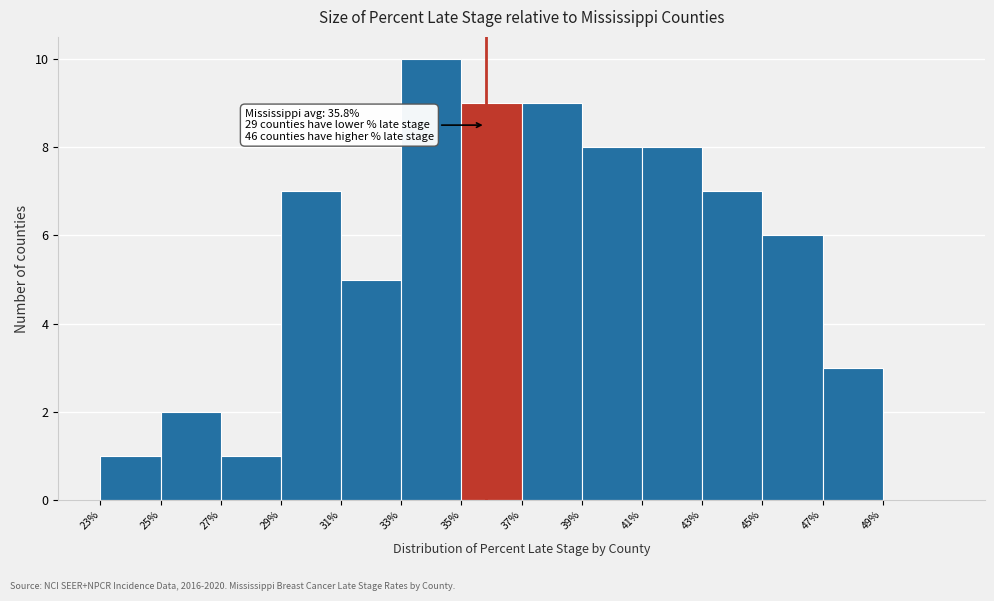

Over which range of the x-axis is the bar tallest?

33 to 35